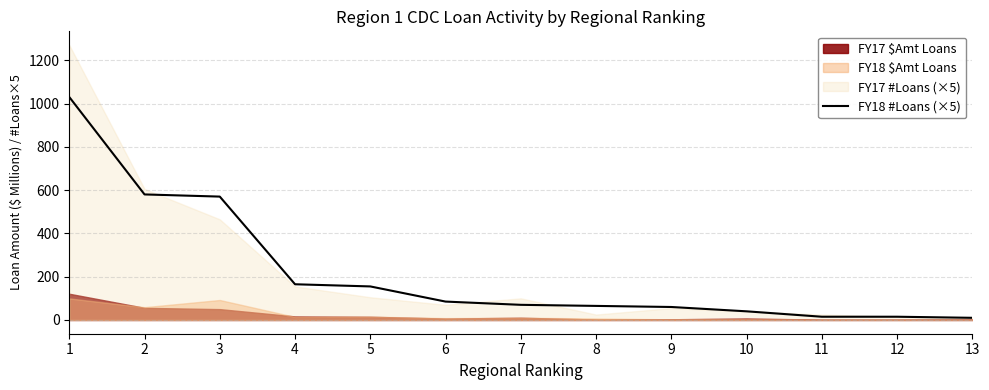

True or false: there are more than 1 points higher than both neighbors.

False